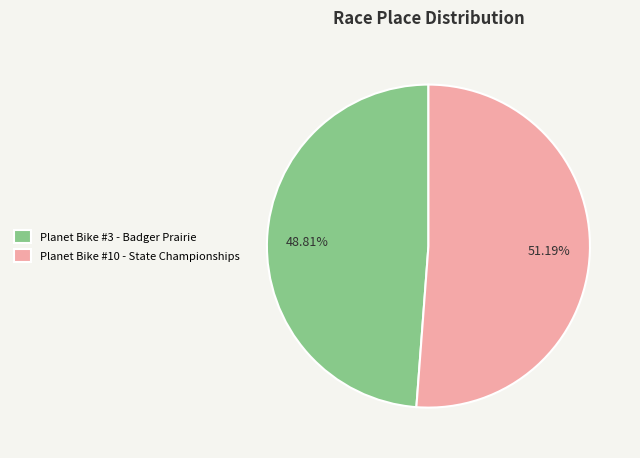

What percentage do Planet Bike #10 - State Championships and Planet Bike #3 - Badger Prairie together represent?

100.0%